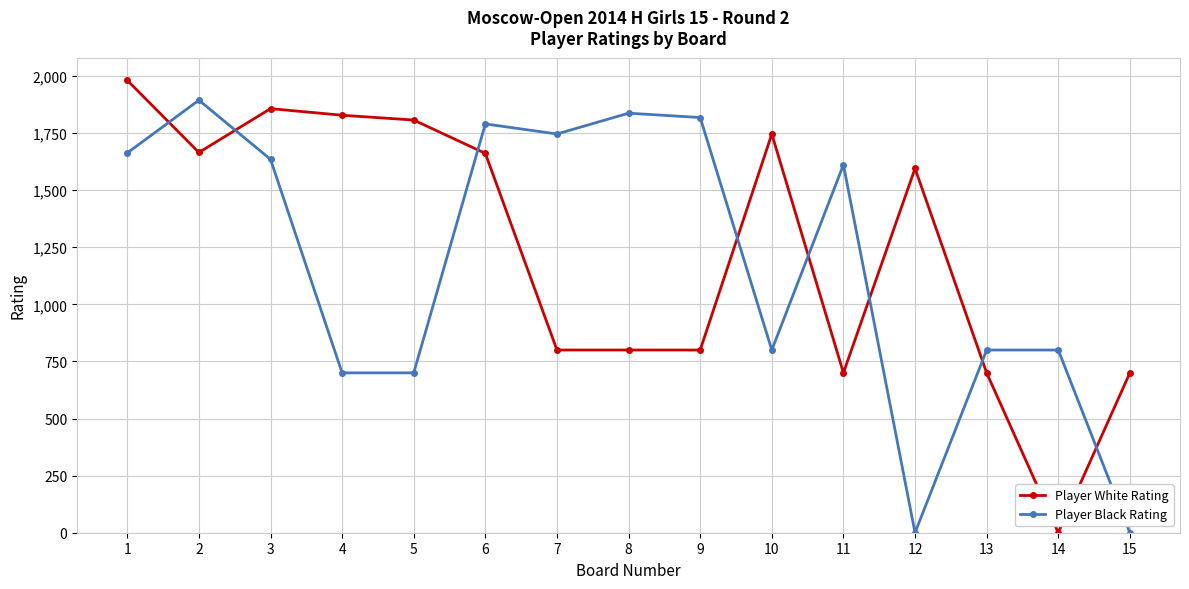

Rank the series at 2 from highest to lowest value.

Player Black Rating, Player White Rating